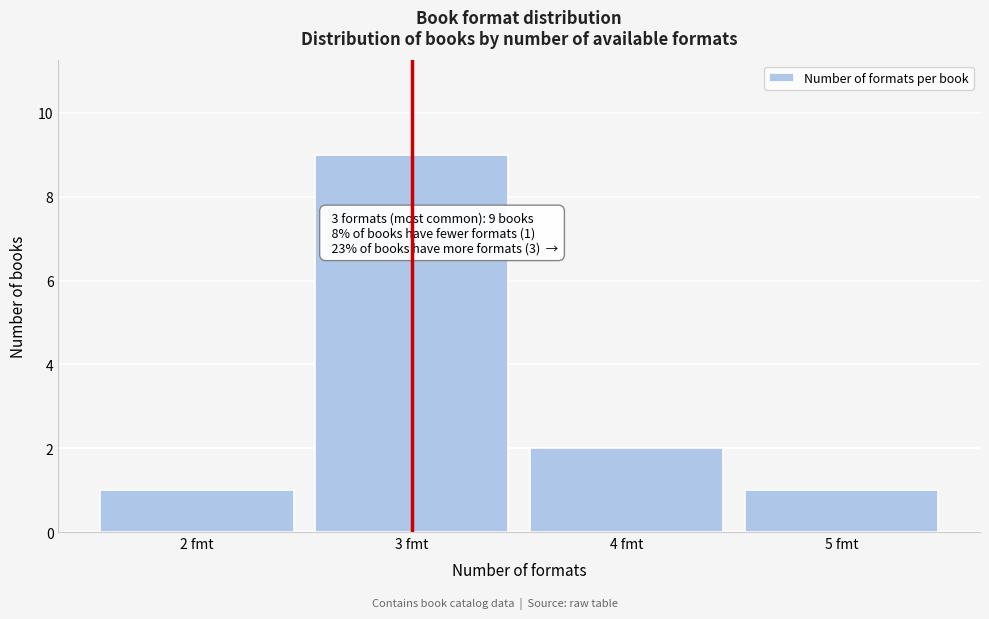

Reading left to right, transcribe all the data shown in this chart.

2 fmt=1	3 fmt=9	4 fmt=2	5 fmt=1